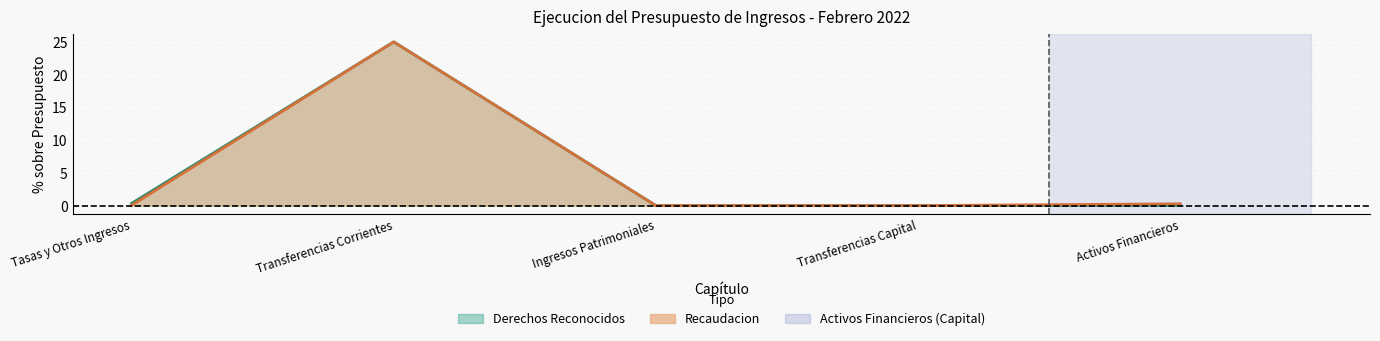

At which category does Presupuesto Actualizado reach its first local peak?

Transferencias Corrientes